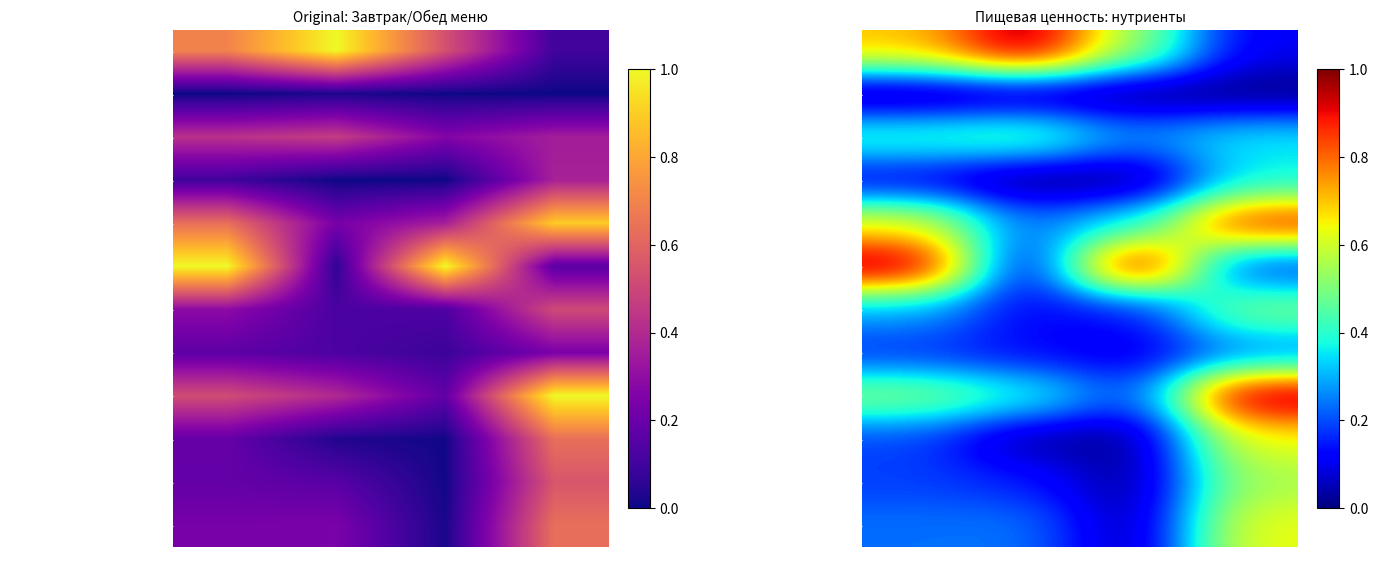

Which series has the largest total across all categories?

ОМЛЕТ НАТУРАЛЬНЫЙ